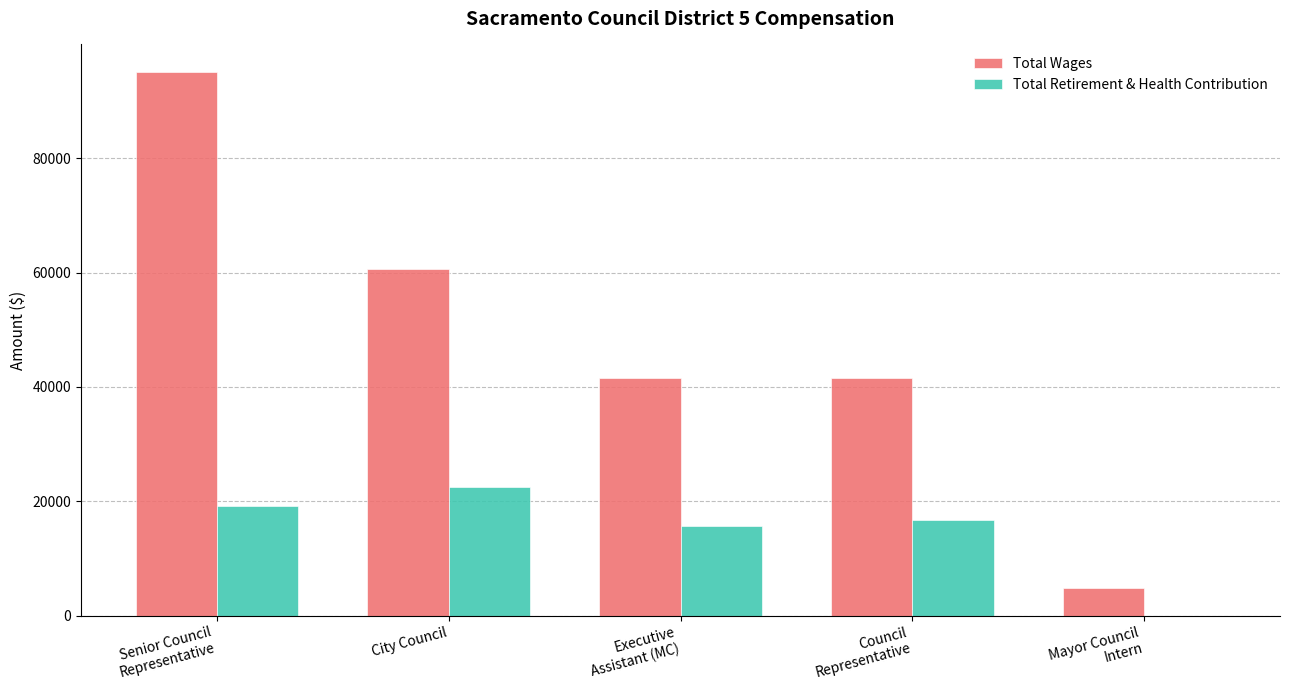

True or false: Total Wages has a value of 41534 at Council
Representative.

True